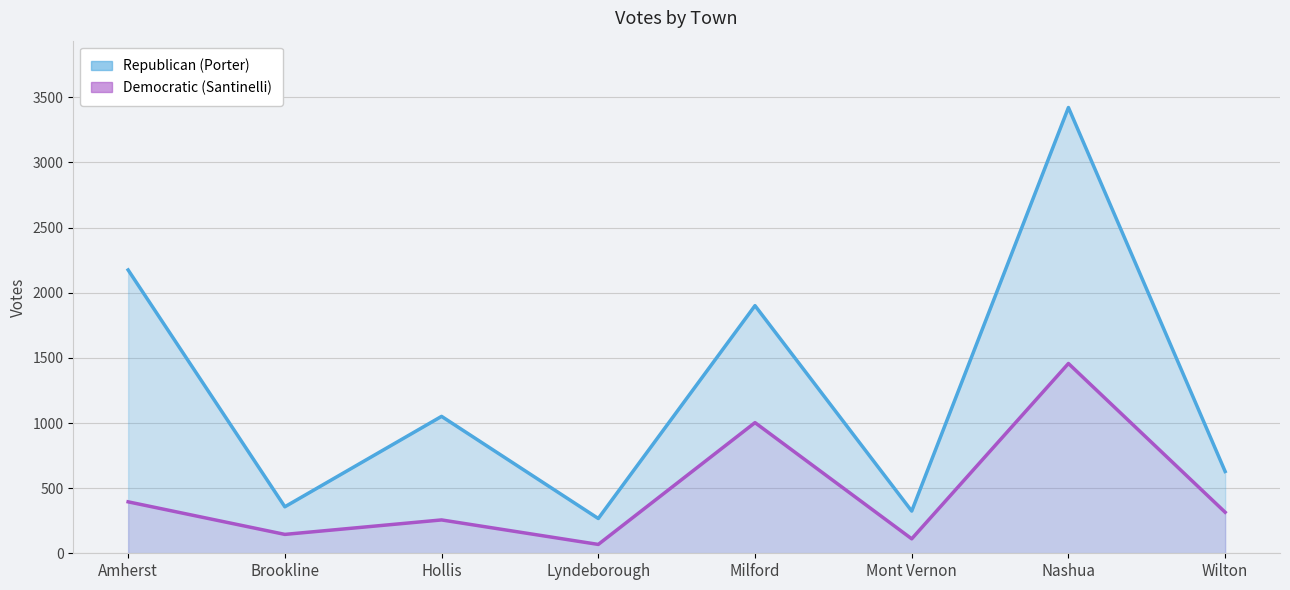

What is the difference between the highest and lowest values at Nashua?

1965